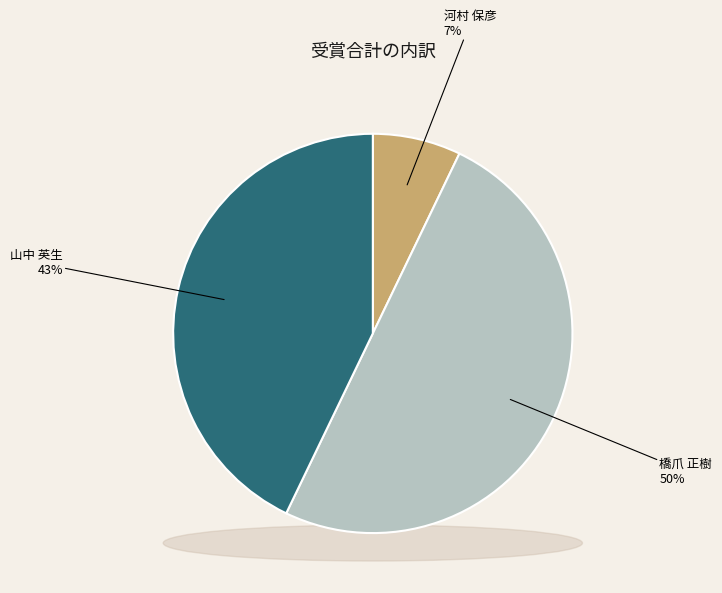

Combined, what portion of the pie is 橋爪 正樹 and 山中 英生?

92.9%